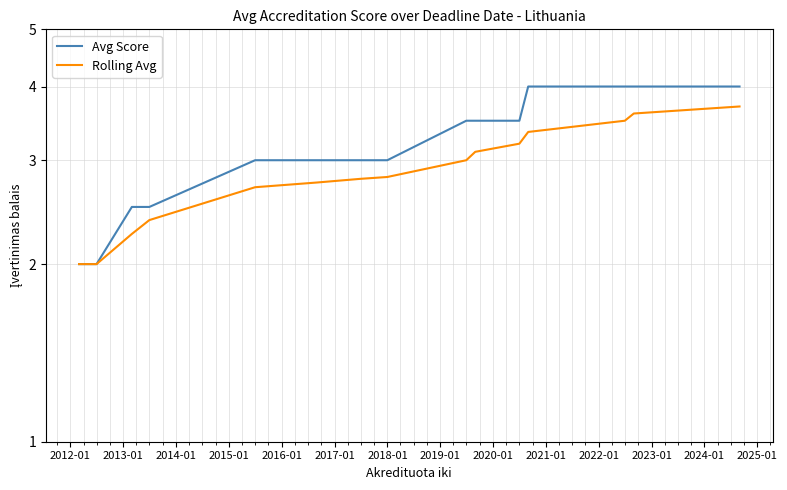

How many data points does each series have?

15